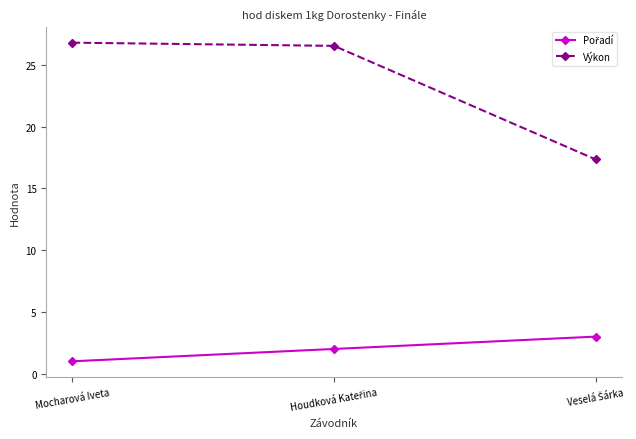

What is the lowest value of the Výkon series?

17.4